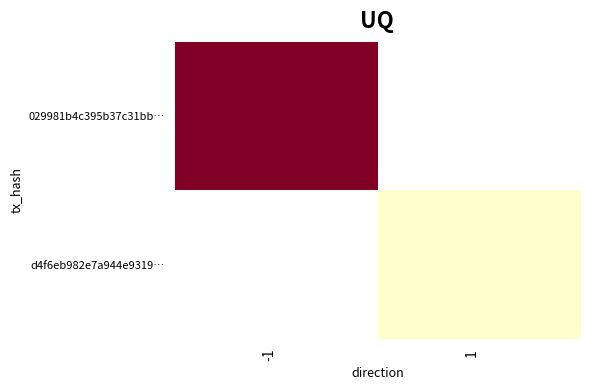

List the series in order of their peak value, lowest first.

029981b4c395b37c31bb…, d4f6eb982e7a944e9319…